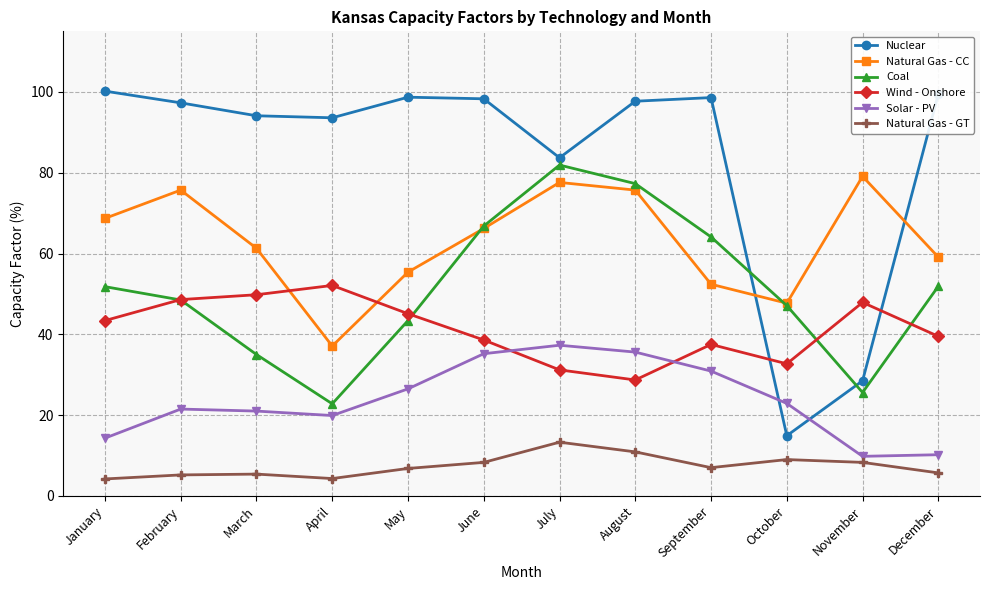

What is the value of the Wind - Onshore point at the 3rd from the left?

49.8